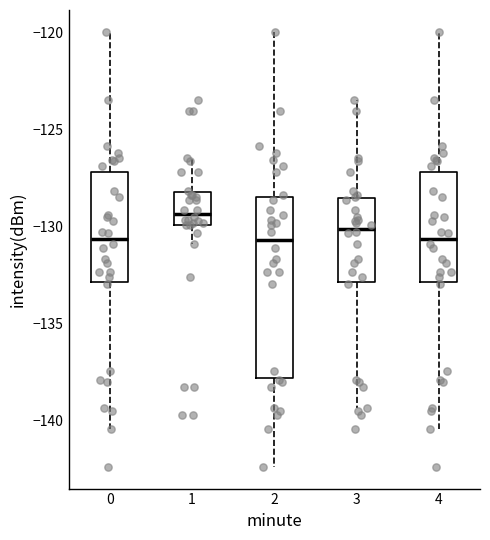

Which box is the tallest, from its lower edge to its upper edge?

2